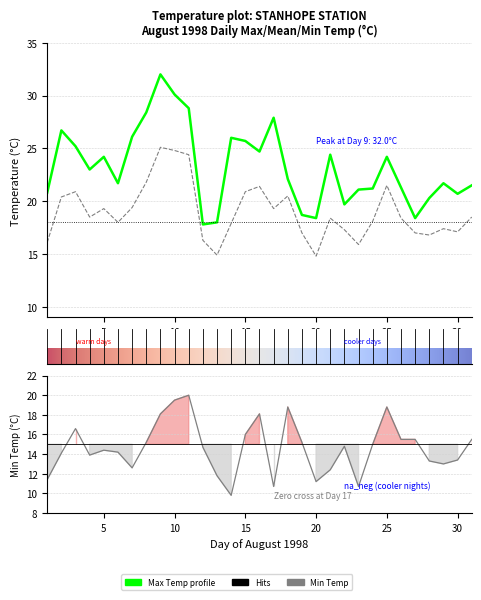

What is the value of the Min Temp (C) point at the 31st from the left?

15.5